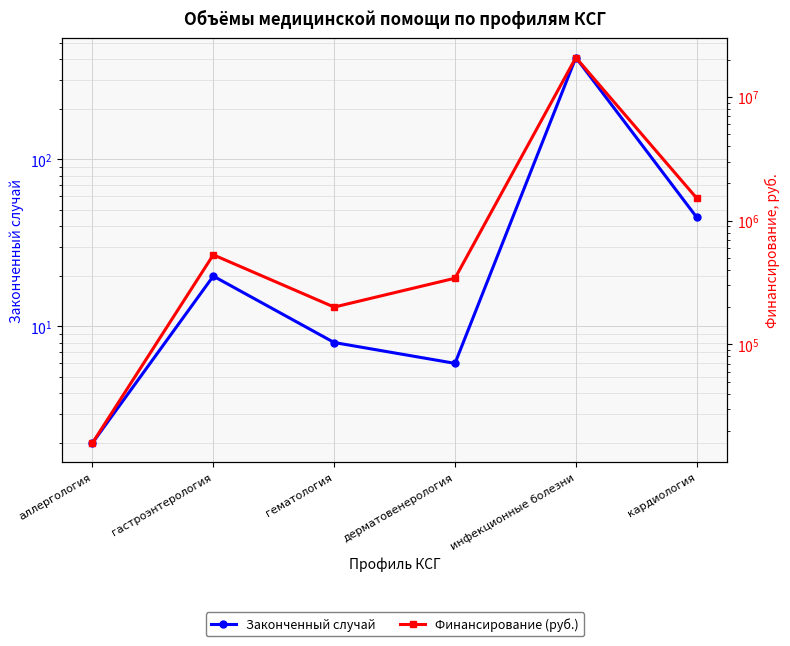

What is the average value of the Законченный случай series?

82